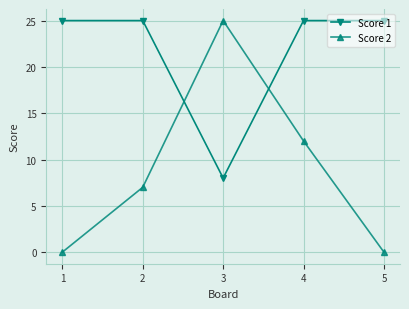

List the series in order of their overall mean, highest first.

Score 1, Score 2